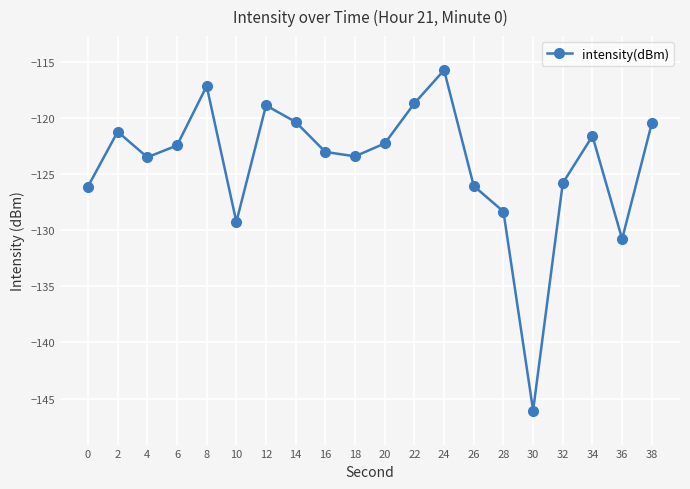

The value at 6 is -179.4. True or false?

False